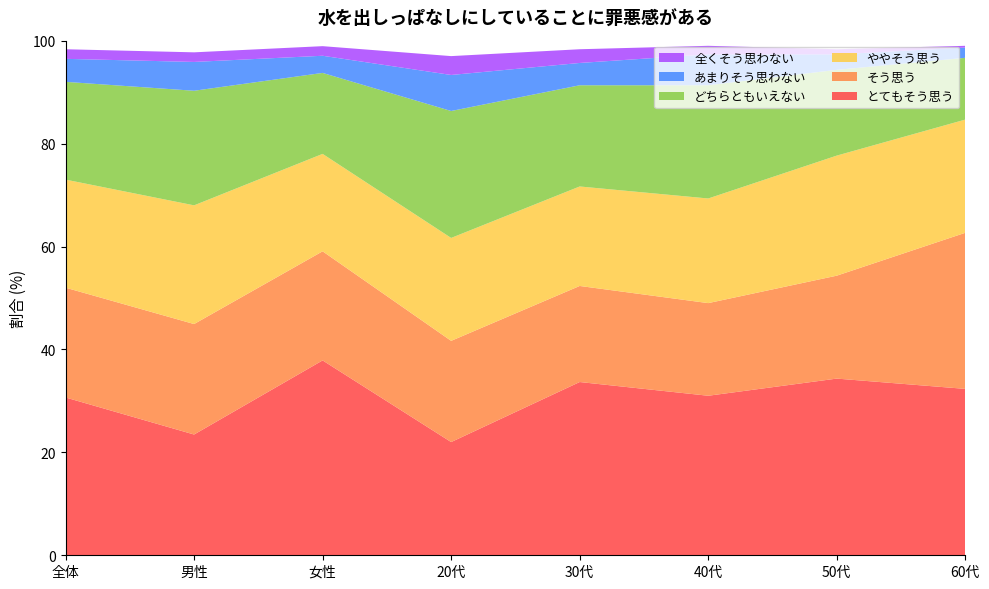

Reading left to right, transcribe all the data shown in this chart.

とてもそう思う: 30.7	23.5	37.9	22.0	33.7	31.0	34.3	32.3
そう思う: 21.3	21.5	21.2	19.7	18.7	18.0	20.0	30.3
ややそう思う: 21.0	23.1	18.9	20.0	19.3	20.3	23.3	22.0
どちらともいえない: 19.0	22.3	15.7	24.7	19.7	22.0	16.7	12.0
あまりそう思わない: 4.5	5.6	3.3	7.0	4.3	6.0	3.0	2.0
全くそう思わない: 1.9	1.9	1.9	3.7	2.7	1.7	1.0	0.3